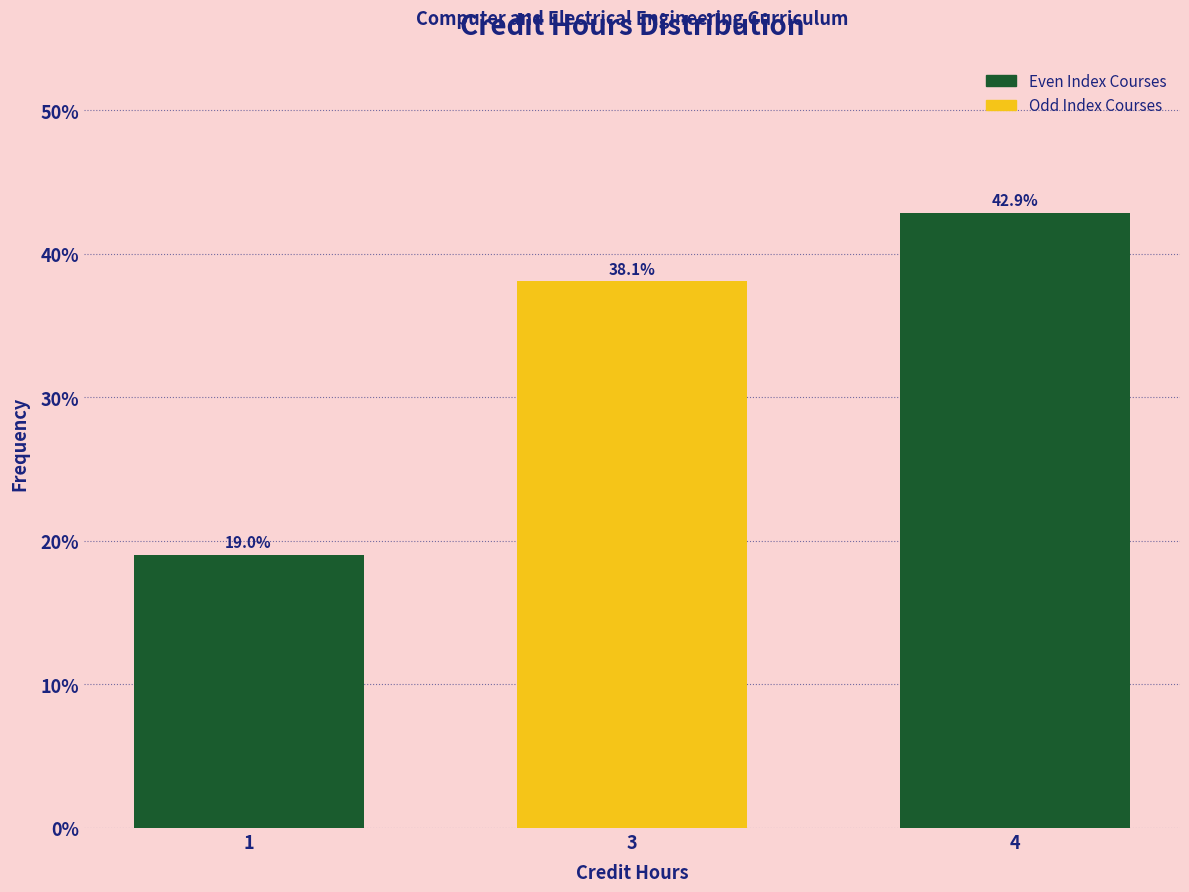

Reading left to right, list all the values displayed in this chart.

19.0	38.1	42.9